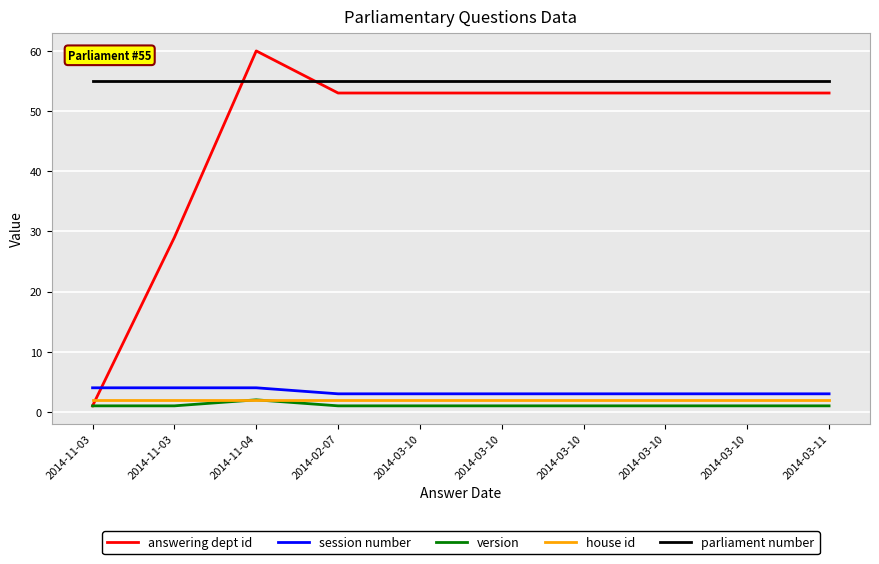

What are all the series names shown in the legend?

answering dept id, session number, version, house id, parliament number